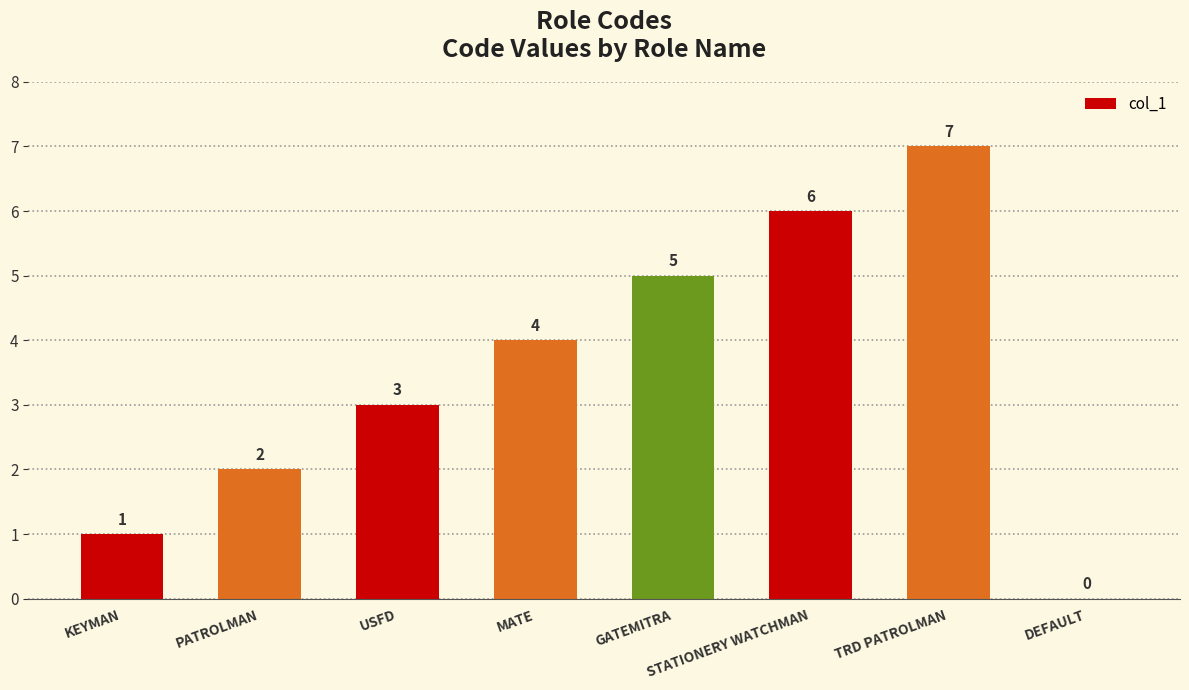

Are the bars grouped side by side (vs. stacked)?

No